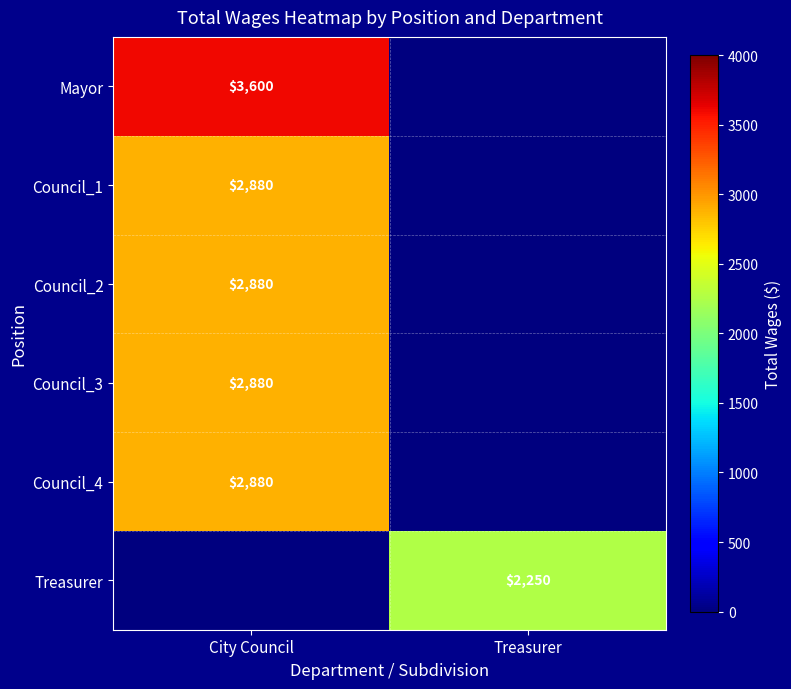

True or false: Council_3 has a value of 2880 at City Council.

True